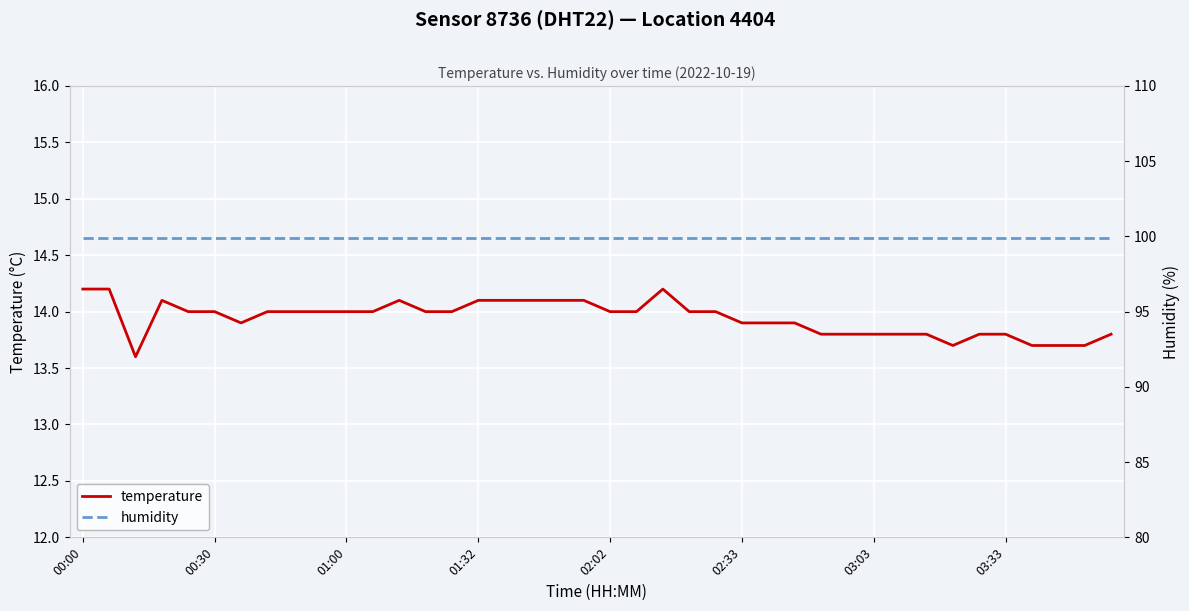

Which has a higher value, 33 or 32?

32